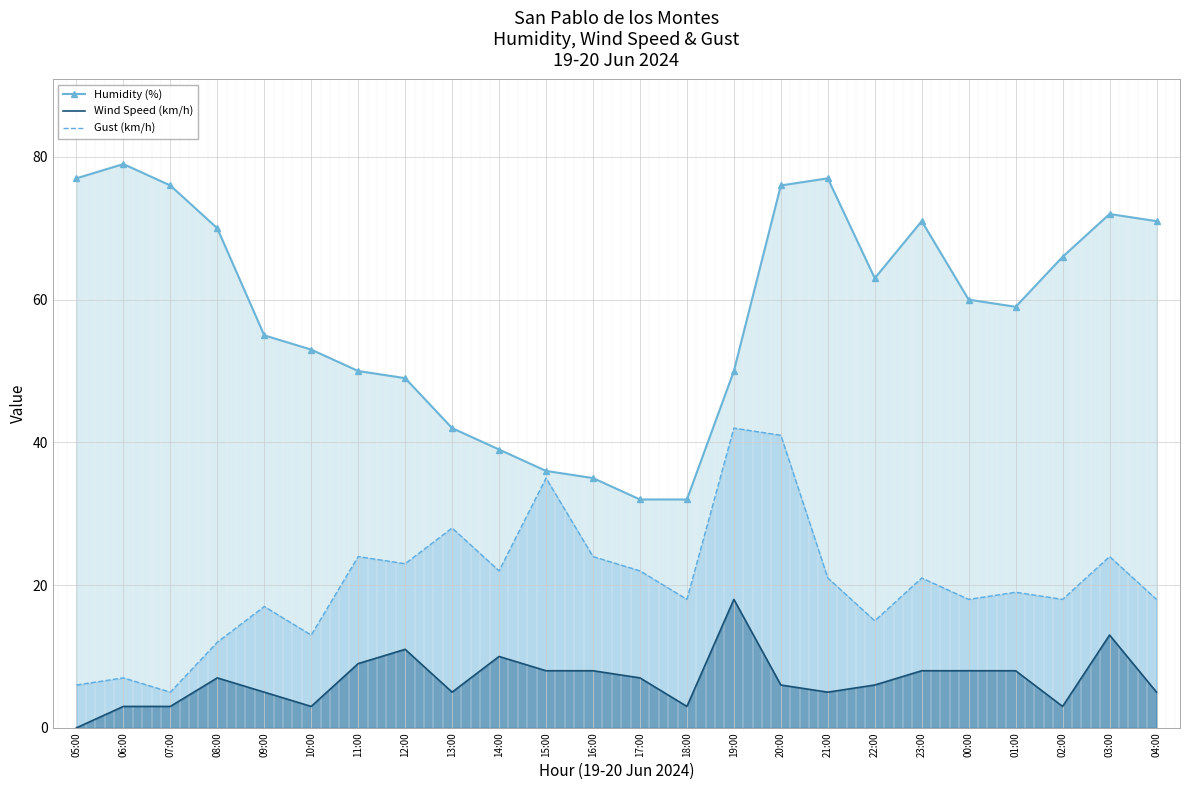

Rank the series by their average value, from highest to lowest.

Humidity (%), Gust (km/h), Wind Speed (km/h)